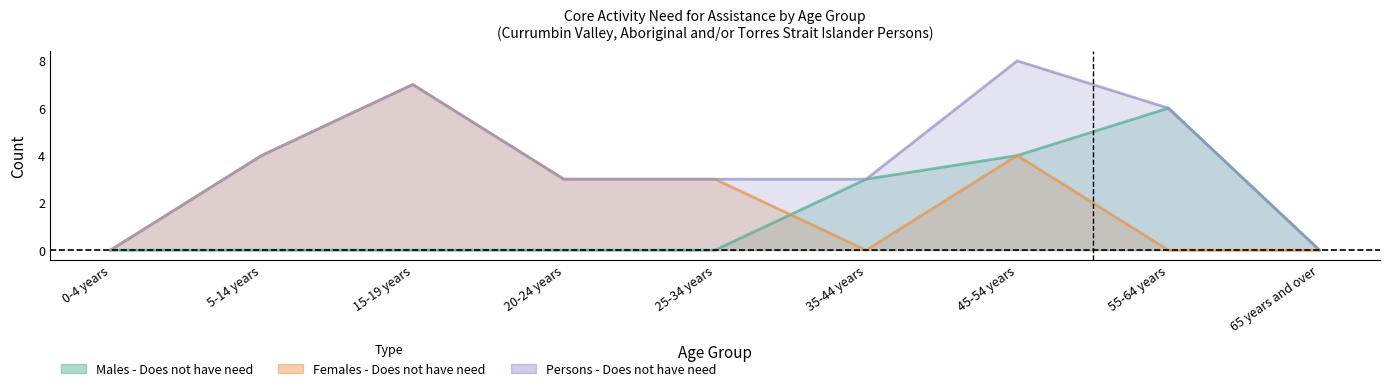

Where is the first local maximum for Females - Does not have need?

15-19 years